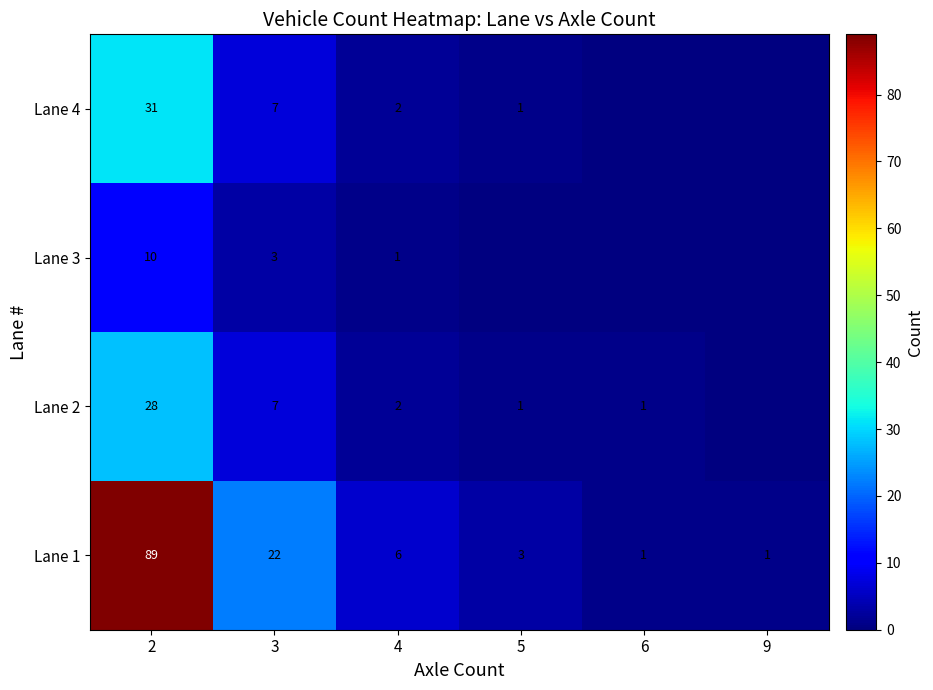

How many distinct data groups are displayed?

4